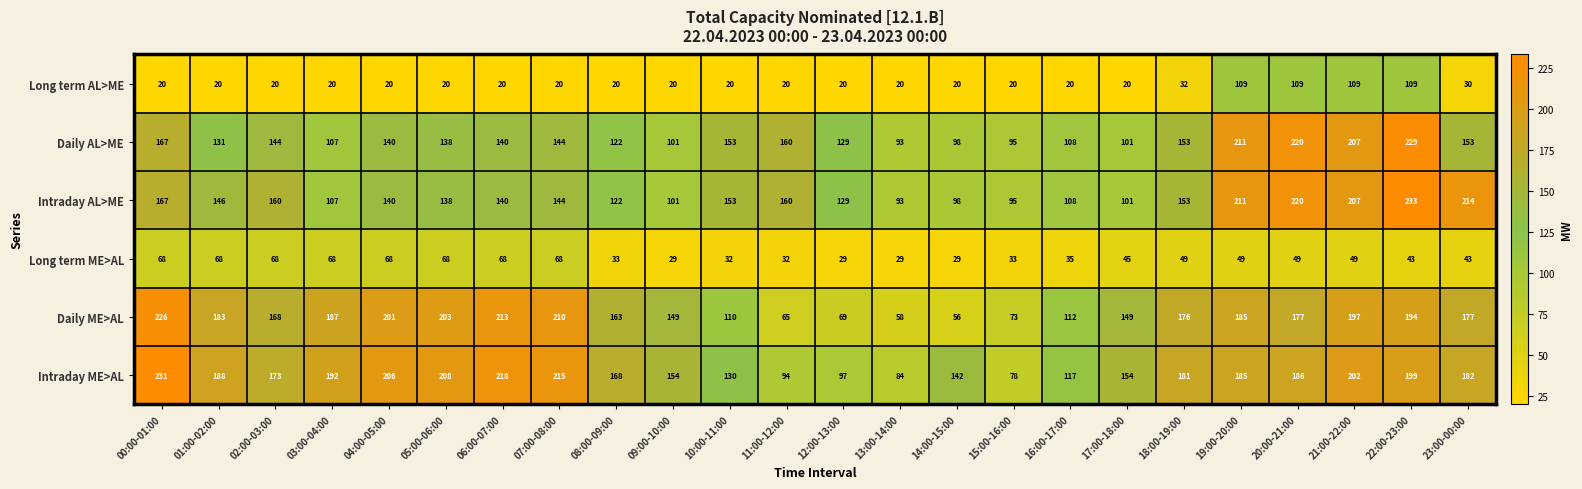

At 23:00-00:00, list the series in order from largest to smallest.

Intraday AL>ME, Intraday ME>AL, Daily ME>AL, Daily AL>ME, Long term ME>AL, Long term AL>ME